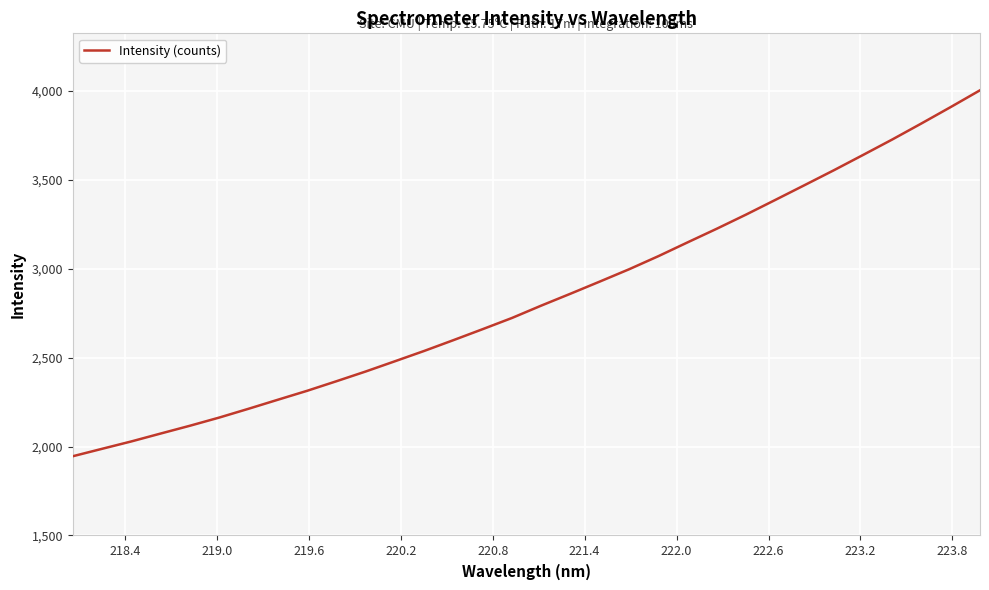

True or false: the data has more than 2 interior local peaks.

False